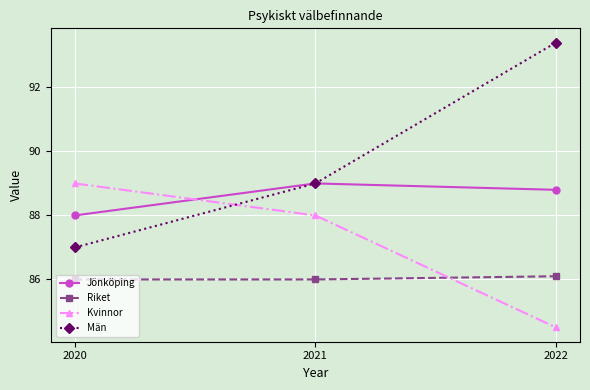

Reading left to right, transcribe all the data shown in this chart.

Jönköping: 2020=88.0	2021=89.0	2022=88.8
Riket: 2020=86.0	2021=86.0	2022=86.1
Kvinnor: 2020=89.0	2021=88.0	2022=84.5
Män: 2020=87.0	2021=89.0	2022=93.4